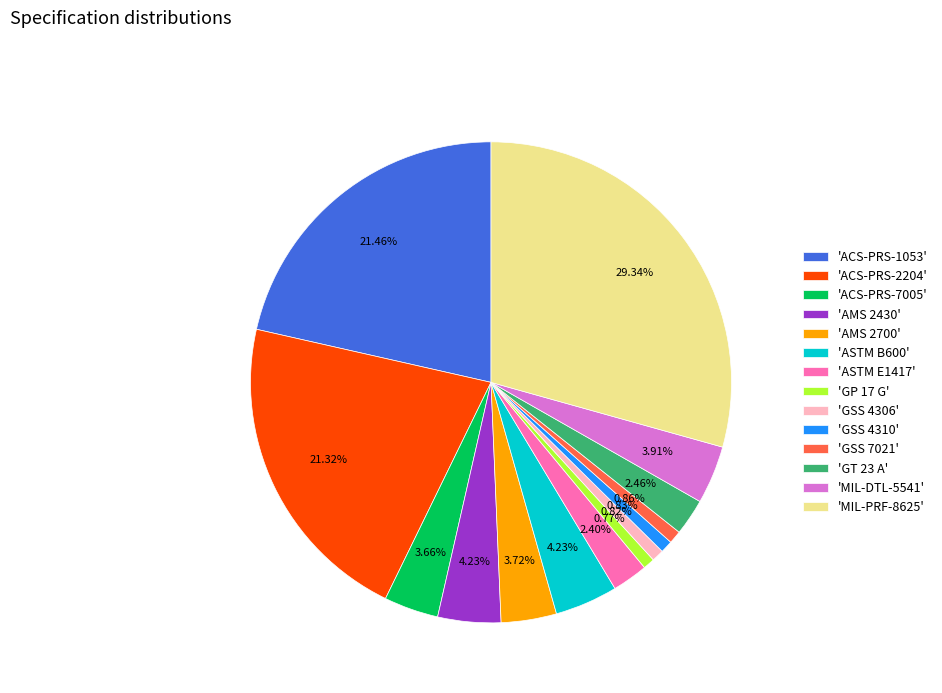

Combined, do 'GT 23 A' and 'MIL-PRF-8625' account for over 50%?

No